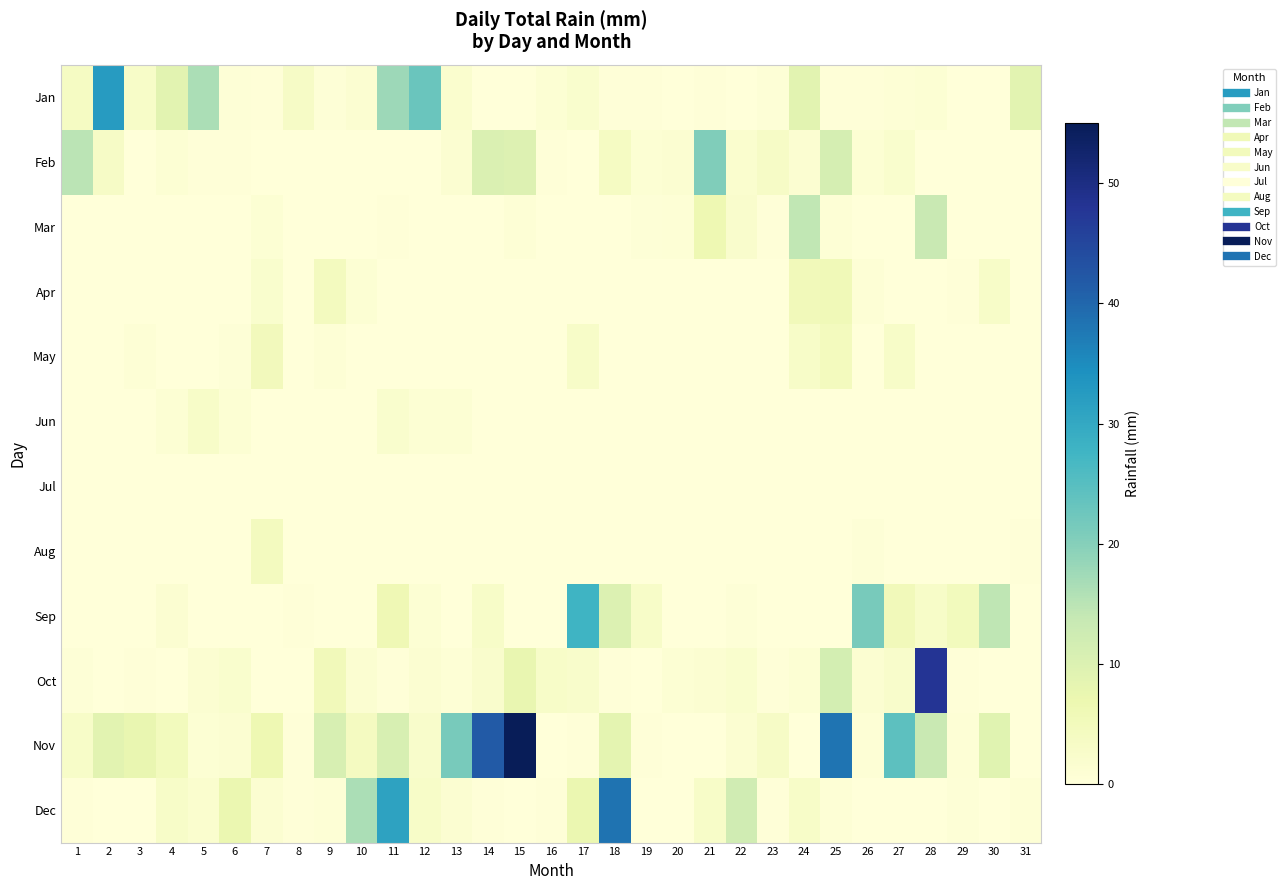

Which series changed the most between 3 and 26?

Sep